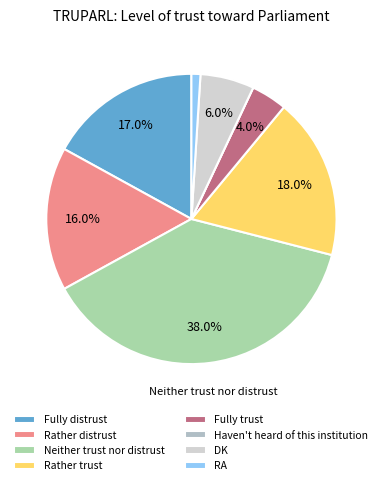

To the nearest percent, what is the difference between the RA and Rather distrust slice percentages?

15%